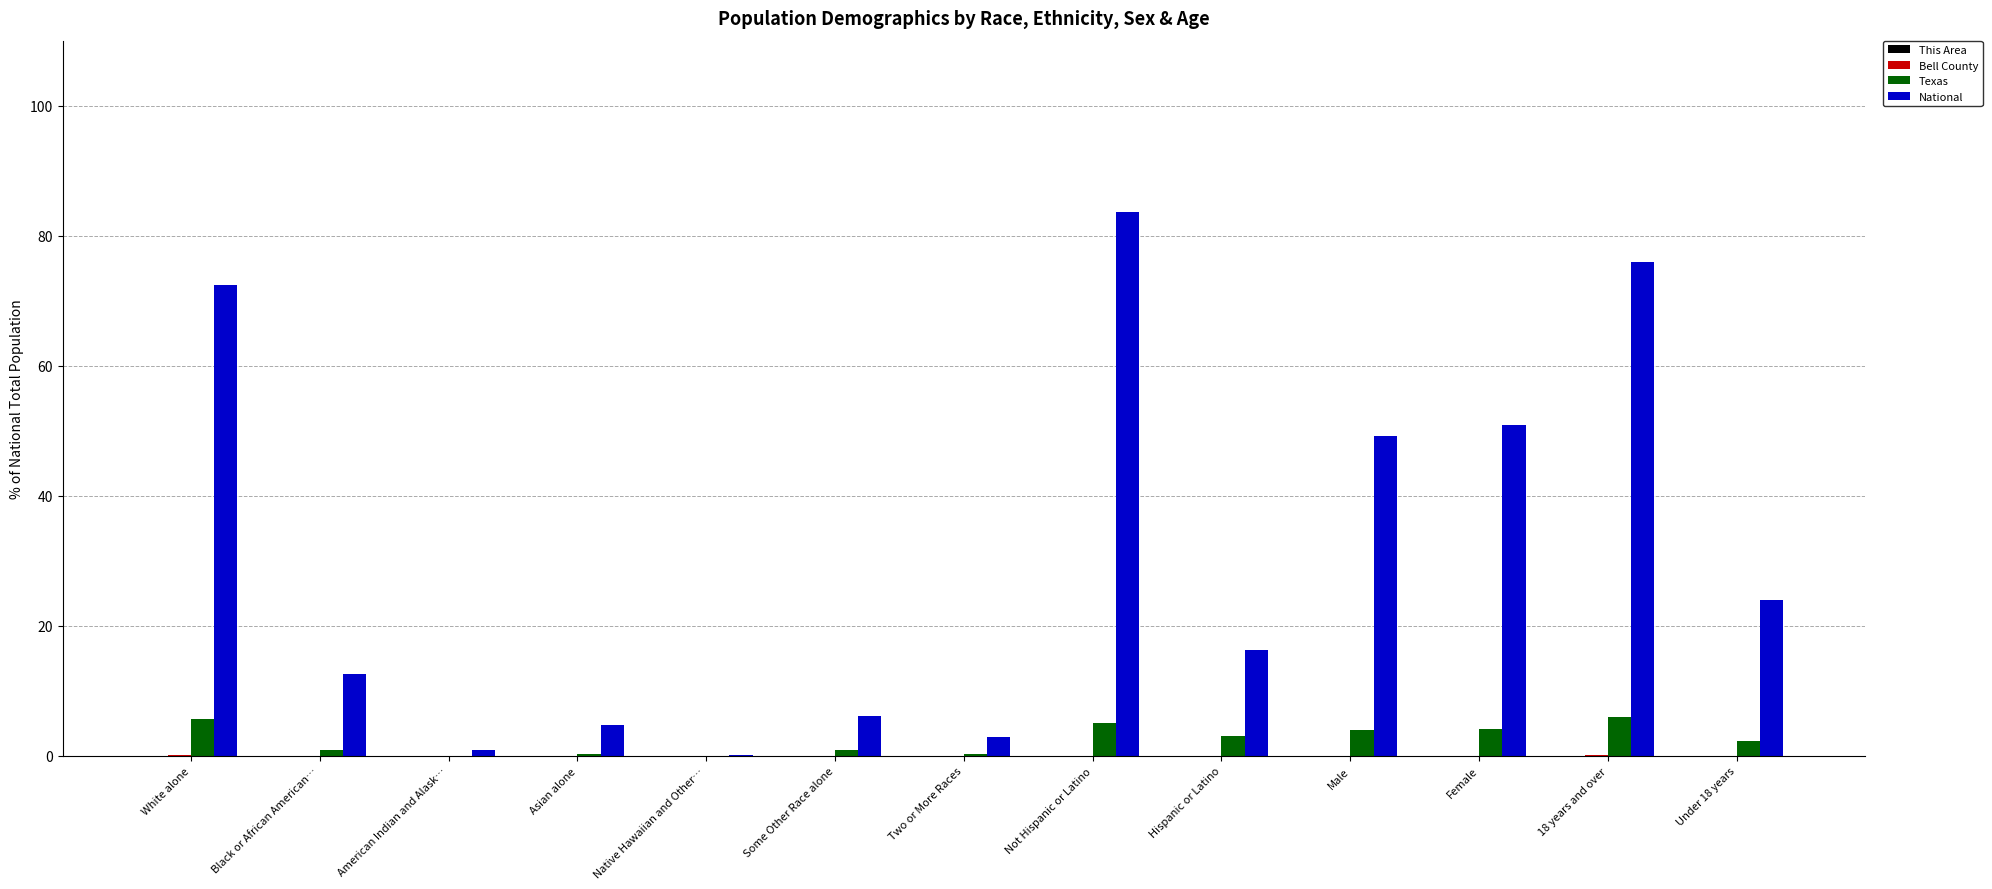

What is the maximum value shown in the chart?

83.7